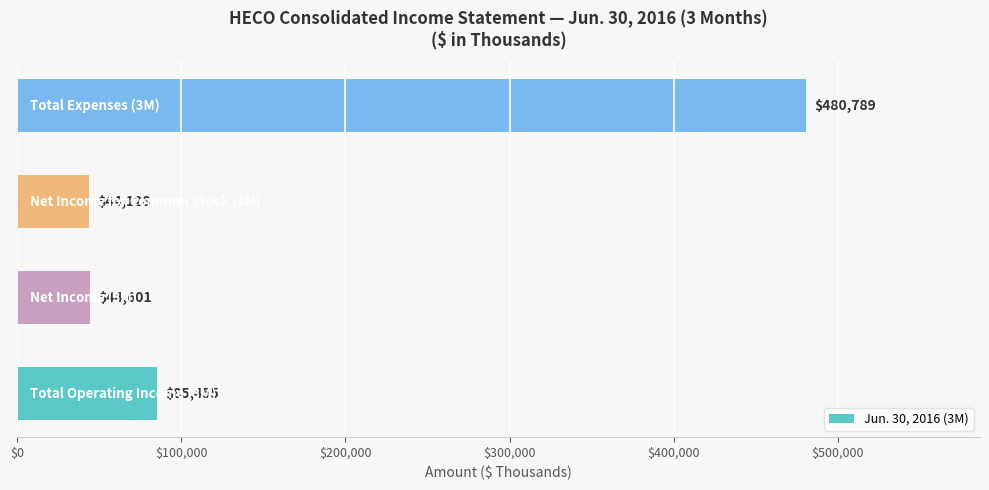

How many bars are there in total?

4